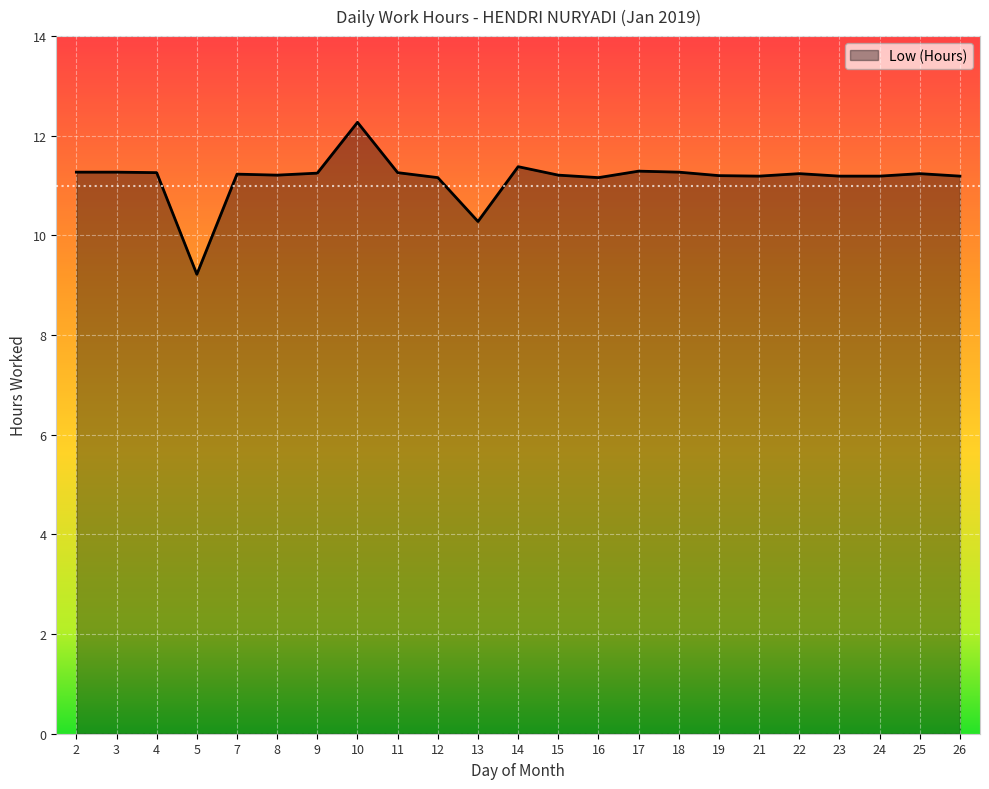

What is the maximum value shown in the chart?

12.3